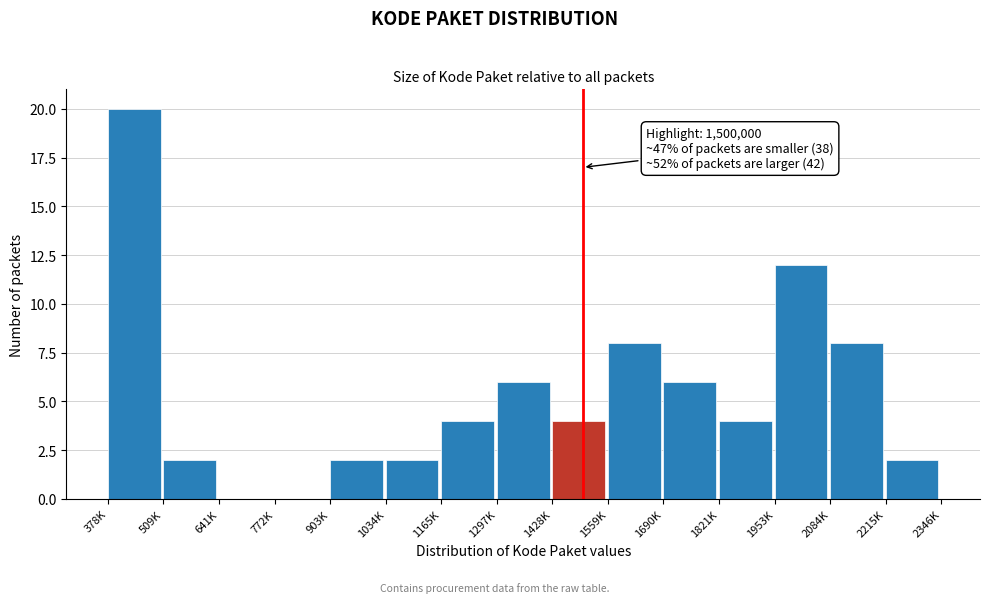

Reading left to right, what are all the values shown in this chart?

378K=20	509K=2	641K=0	772K=0	903K=2	1034K=2	1165K=4	1297K=6	1428K=4	1559K=8	1690K=6	1821K=4	1953K=12	2084K=8	2215K=2